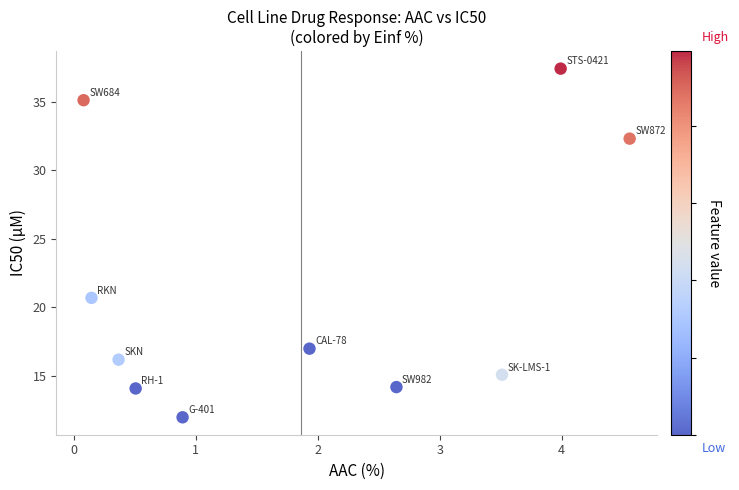

What is the average X value?

1.9